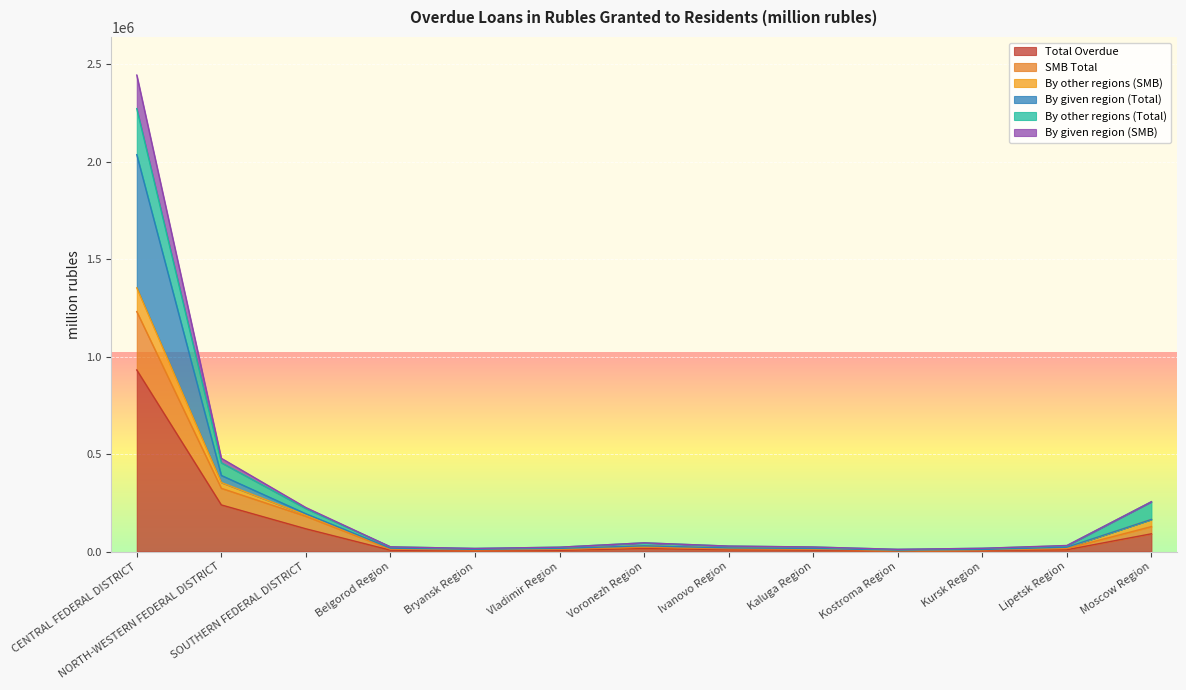

At how many categories does at least one series exceed 358524?

2